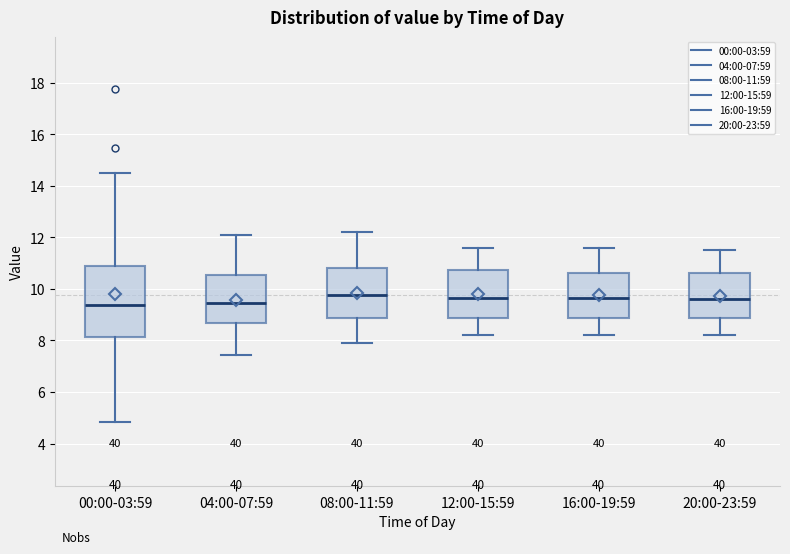

Where does the upper whisker of the box for 16:00-19:59 end on the y-axis? The values are not printed on the chart, so give them approximately, as read against the axis.

11.6